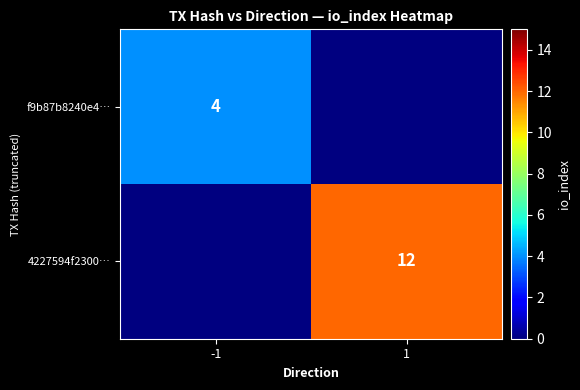

Is it true that 4227594f2300… equals 6 at 1?

False